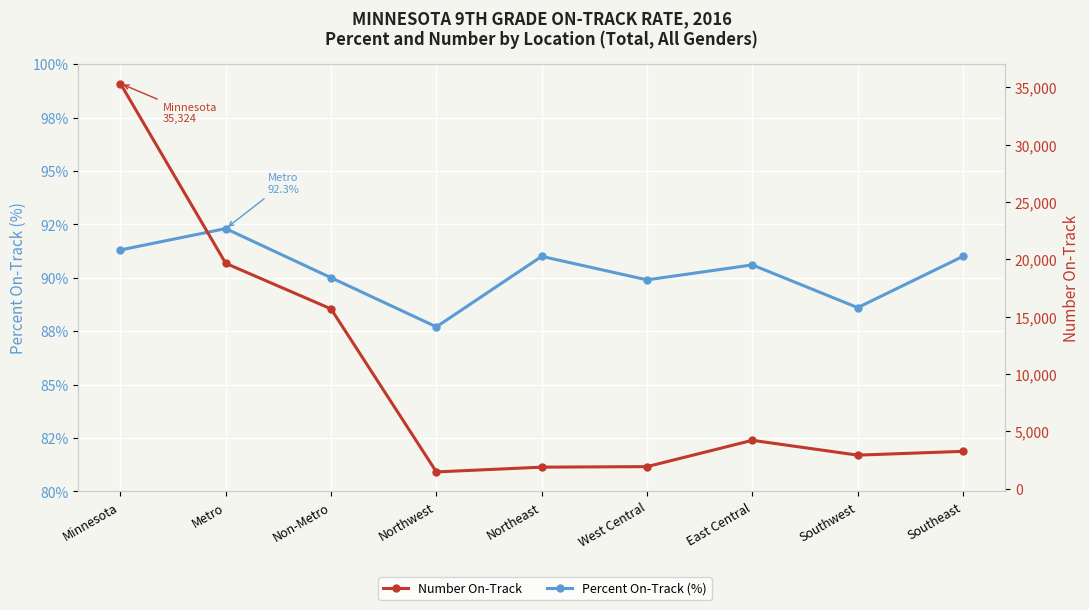

True or false: Number On-Track and Percent On-Track (%) cross at least once.

False